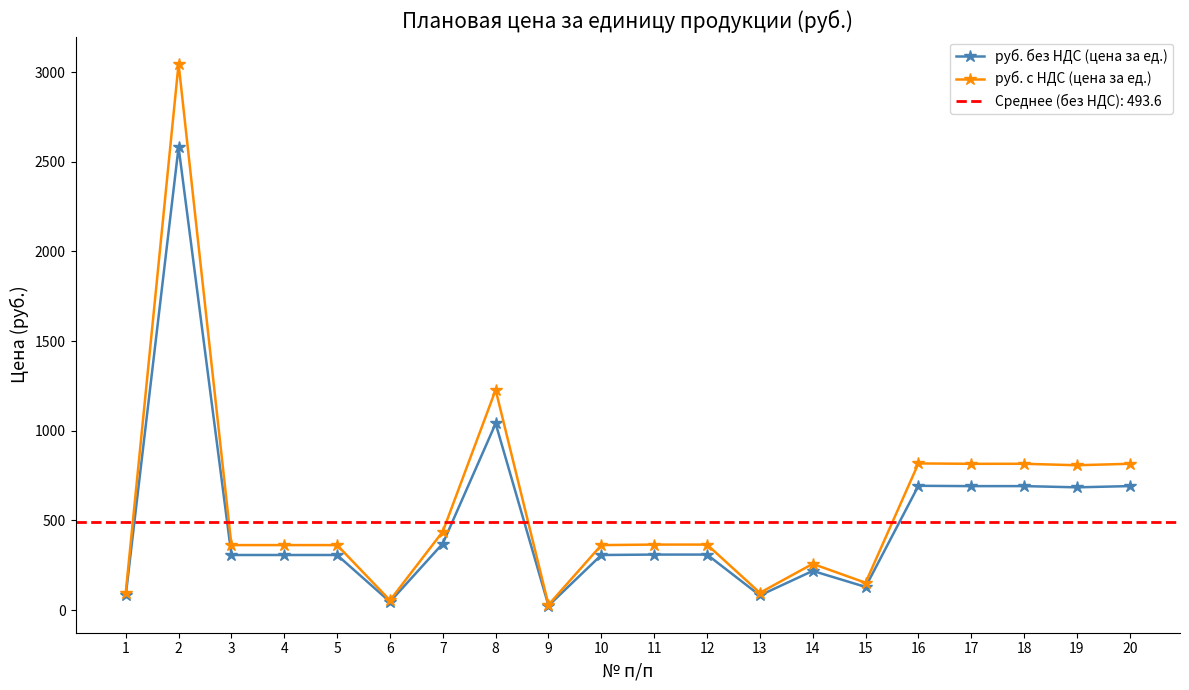

True or false: руб. с НДС (цена за ед.) and руб. без НДС (цена за ед.) cross at least once.

False